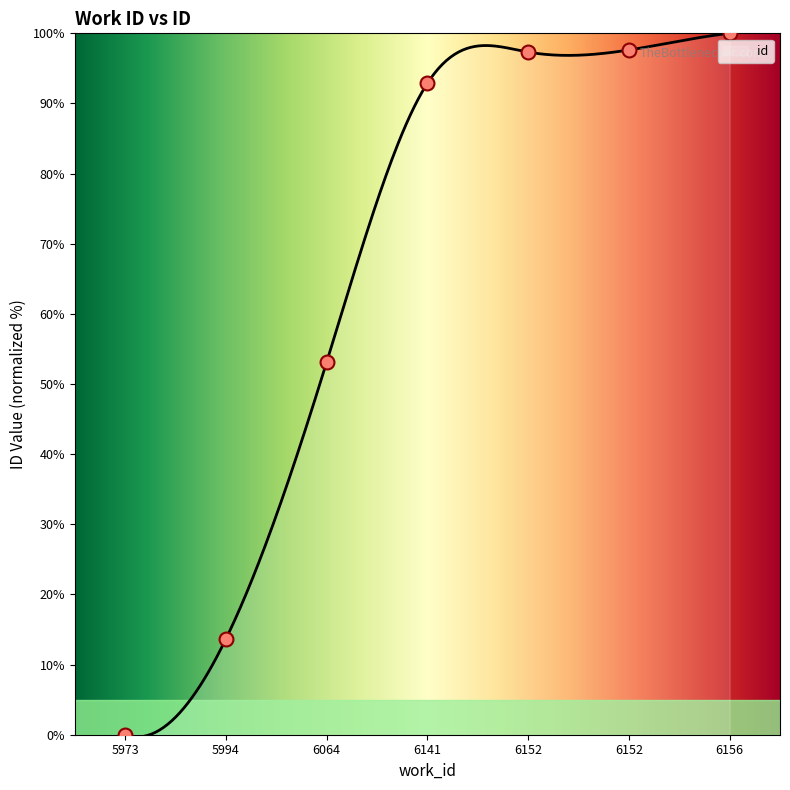

Approximately how many times larger is the value at 5994 compared to 6156?

0.1